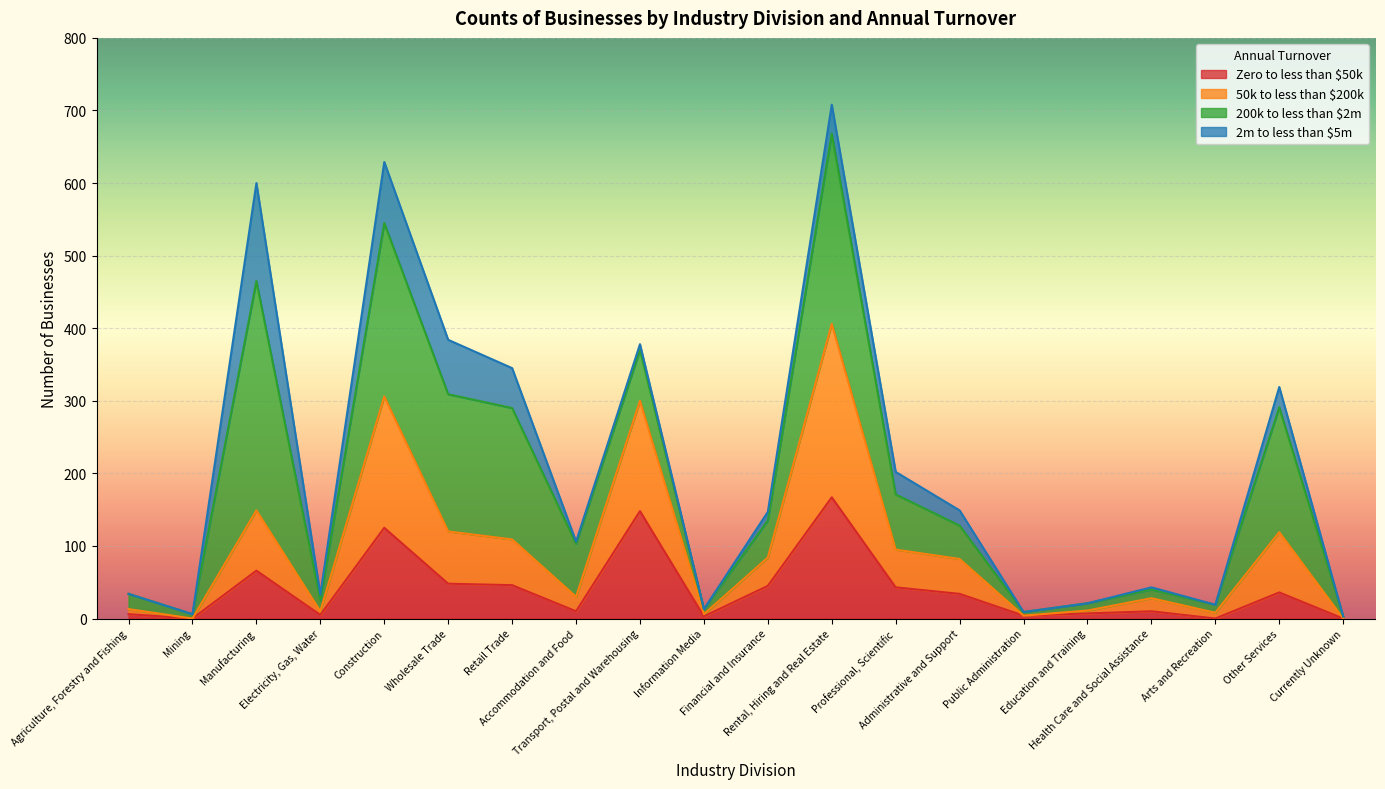

How many interior local peaks does the Zero to less than $50k series have?

6